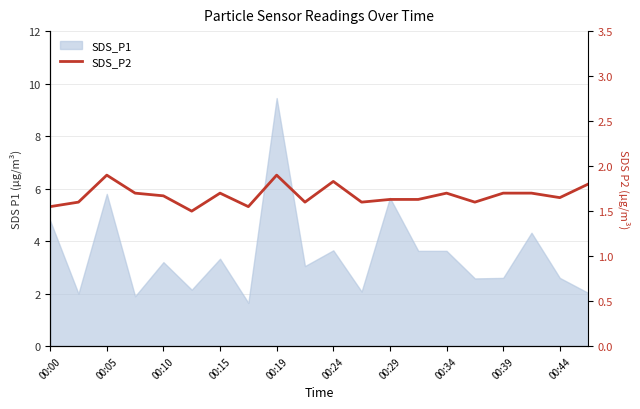

Reading left to right, what are all the values shown in this chart?

1.6	1.6	1.9	1.7	1.7	1.5	1.7	1.6	1.9	1.6	1.8	1.6	1.6	1.6	1.7	1.6	1.7	1.7	1.6	1.8